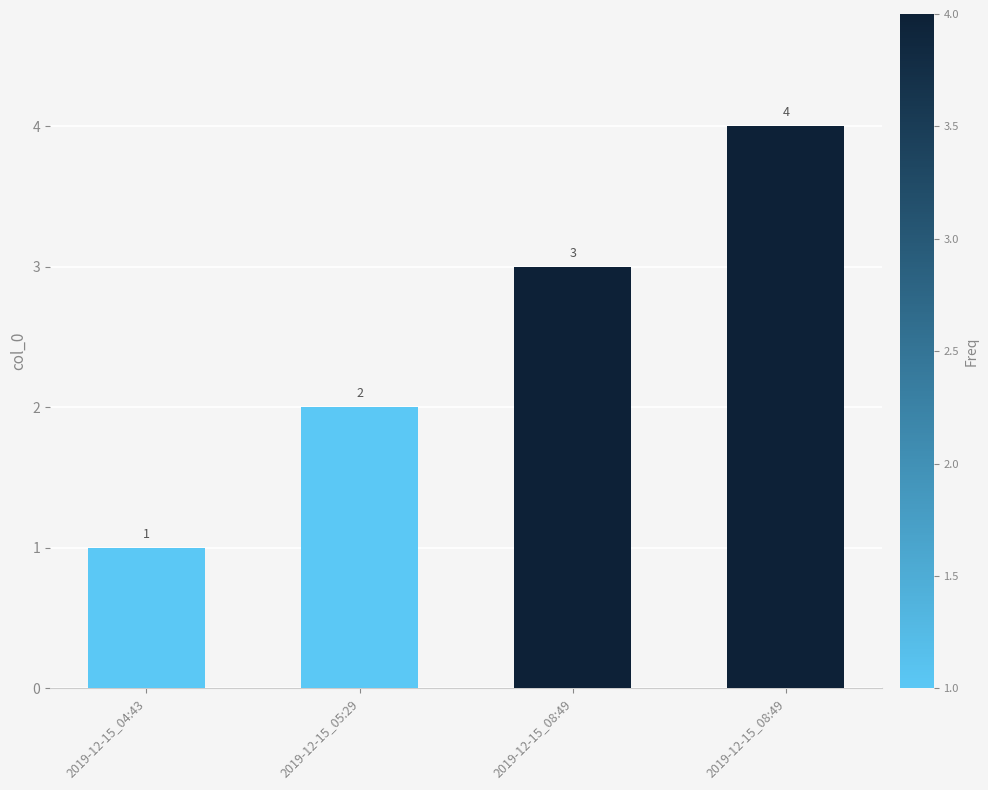

List the labels in order of value, largest first.

2019-12-15_08:49, 2019-12-15_08:49, 2019-12-15_05:29, 2019-12-15_04:43